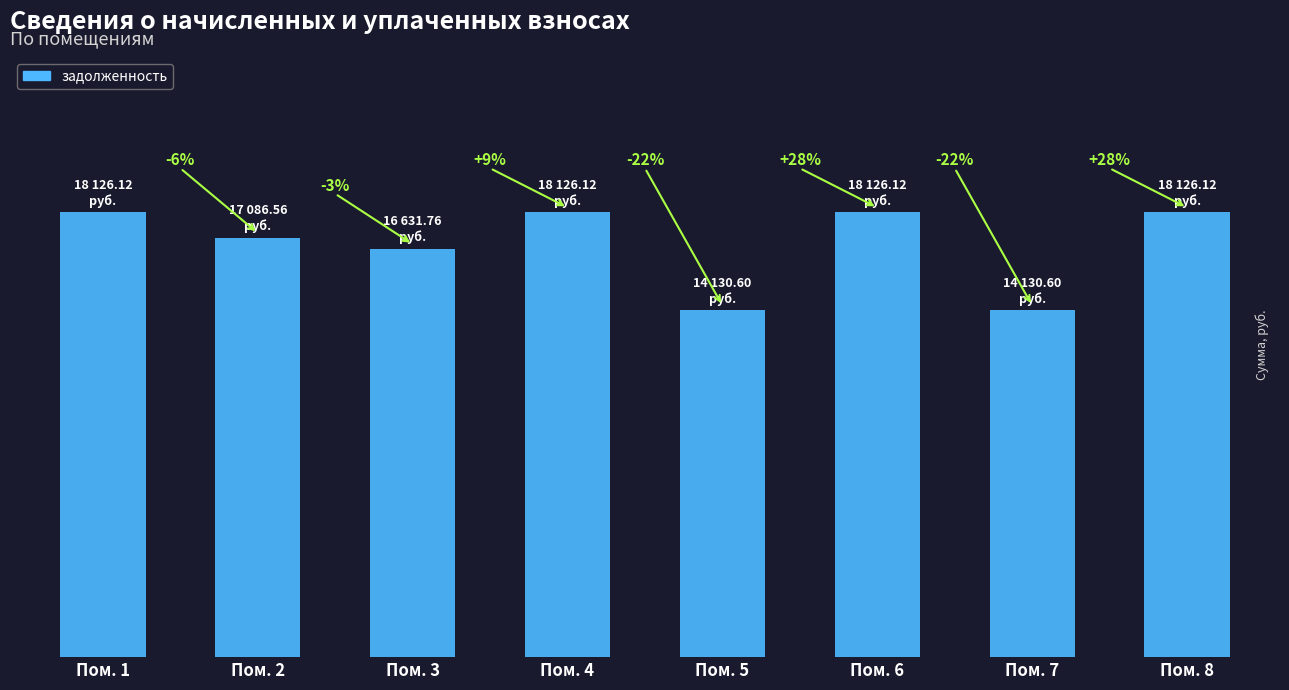

Reading left to right, extract all data points from this chart.

Пом. 1=18126.1	Пом. 2=17086.6	Пом. 3=16631.8	Пом. 4=18126.1	Пом. 5=14130.6	Пом. 6=18126.1	Пом. 7=14130.6	Пом. 8=18126.1